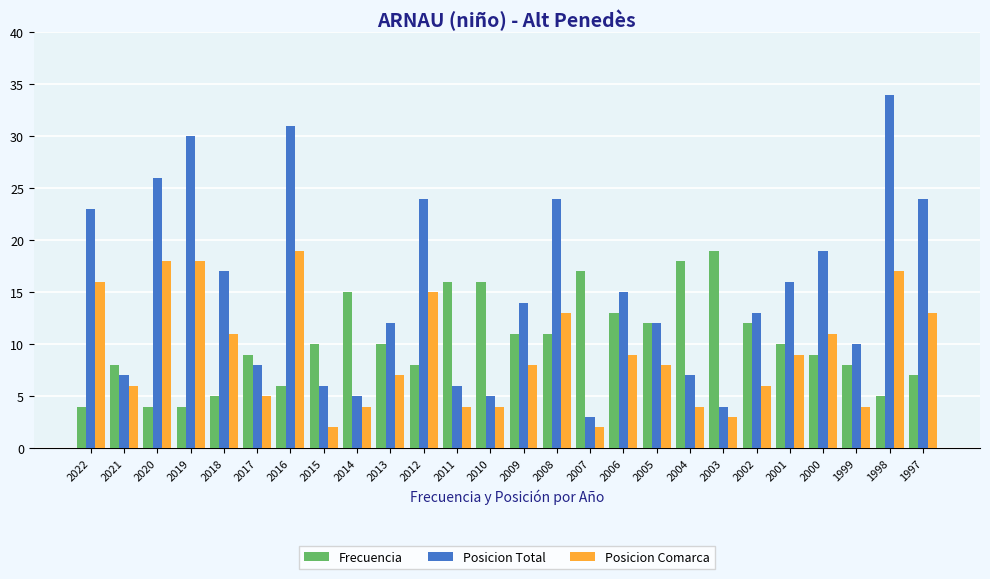

Does the chart contain any negative values?

No